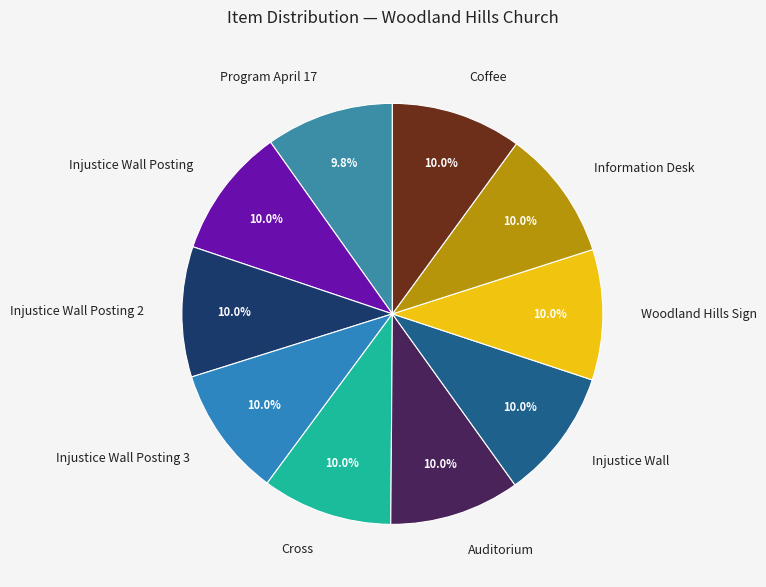

Combined, do Injustice Wall and Injustice Wall Posting 2 account for over 50%?

No